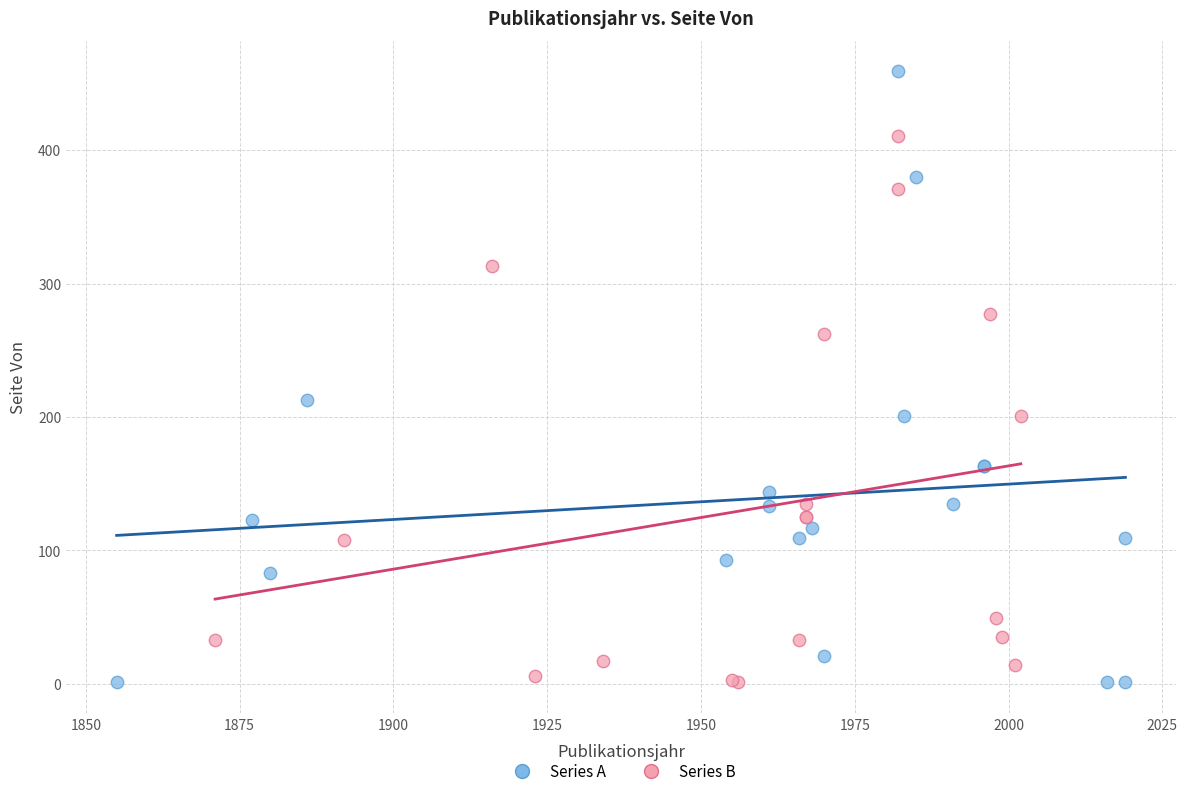

Which series contains the highest Y value?

Series A